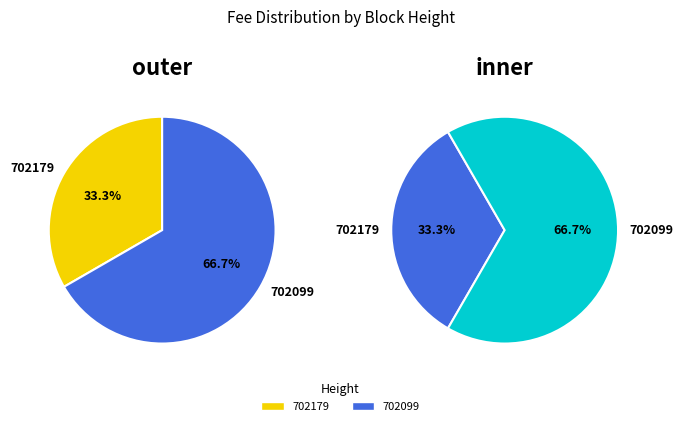

Which slice is the smallest?

702179